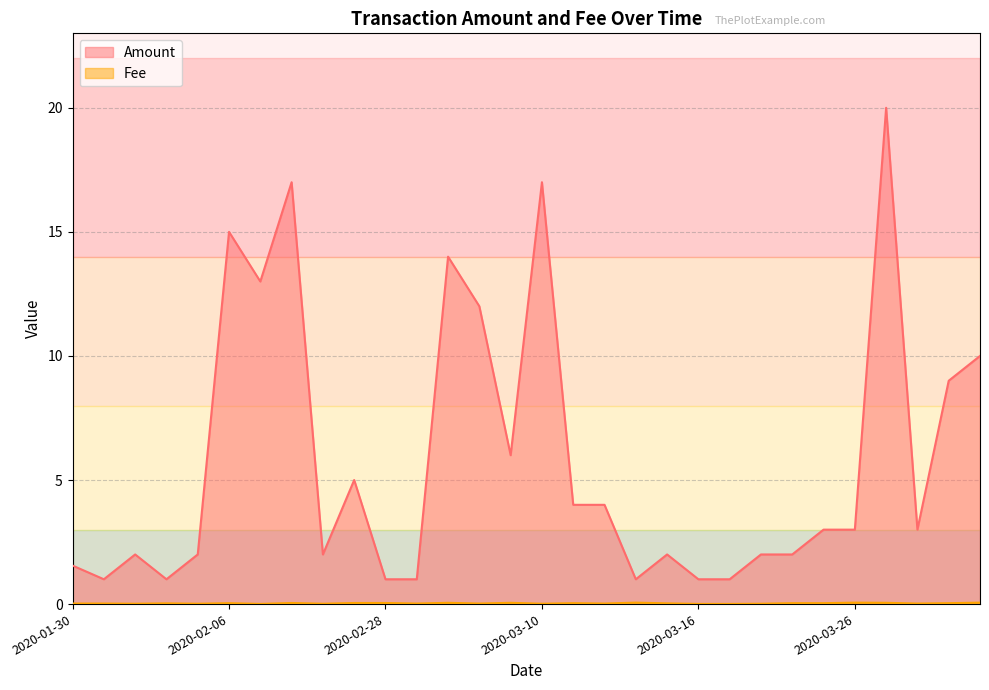

Rank the series by their maximum value, from highest to lowest.

Amount, Fee